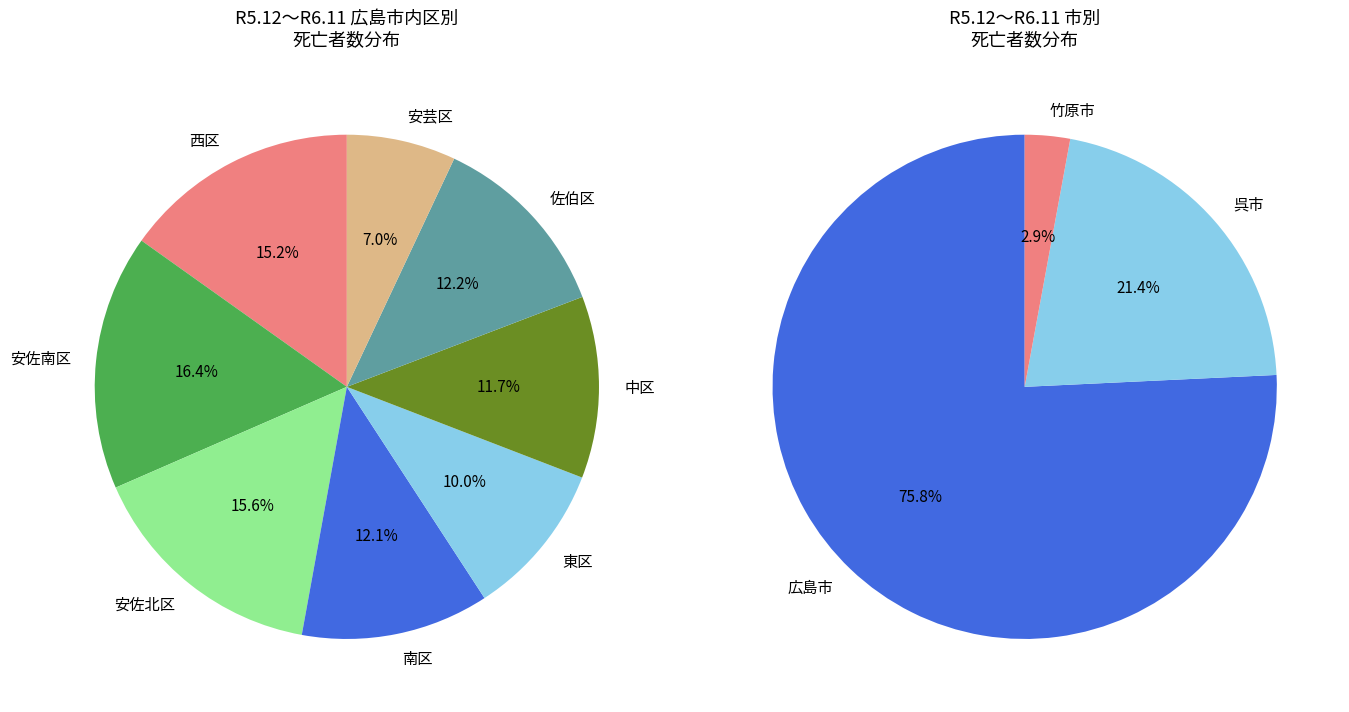

Combined, do 南区 and 安佐北区 account for over 50%?

No